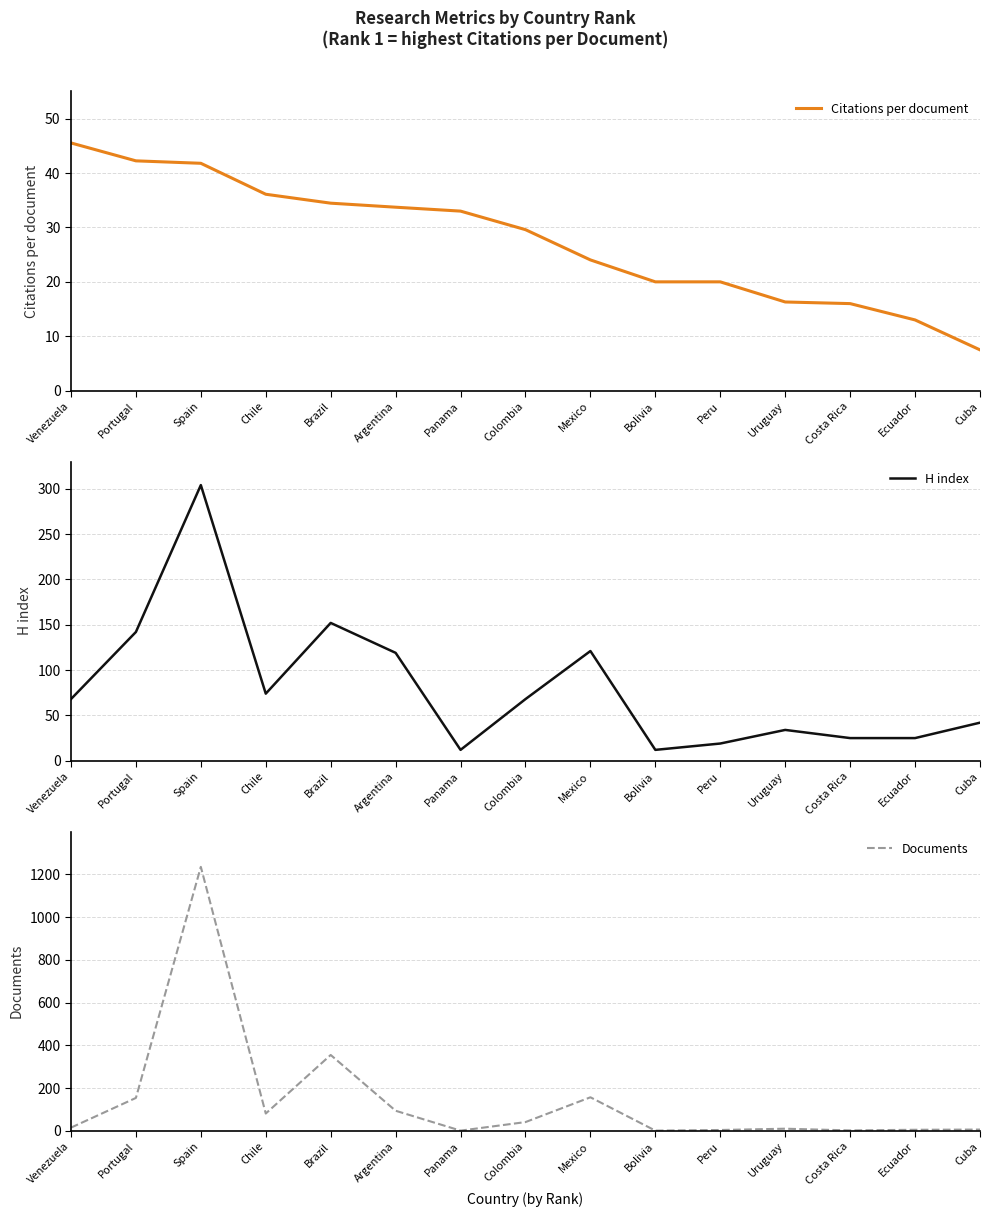

Which category has the highest value across all series?

Spain